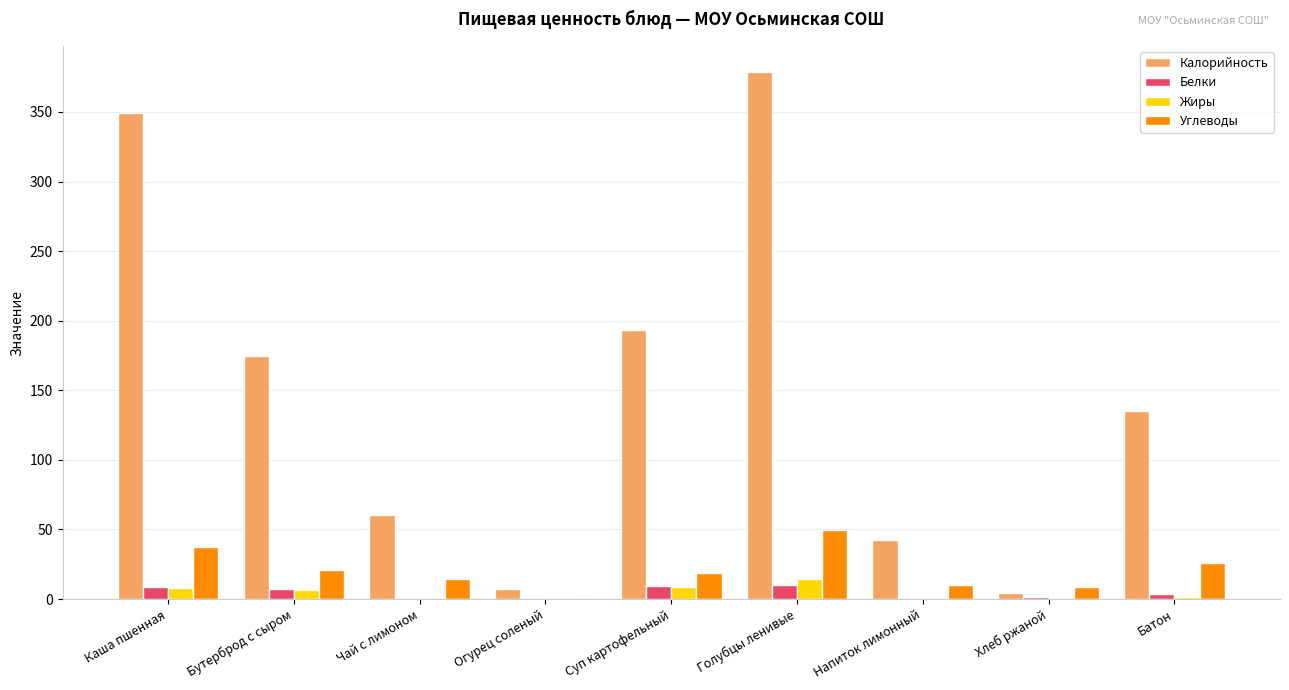

What is the sum of all Жиры values?

39.4